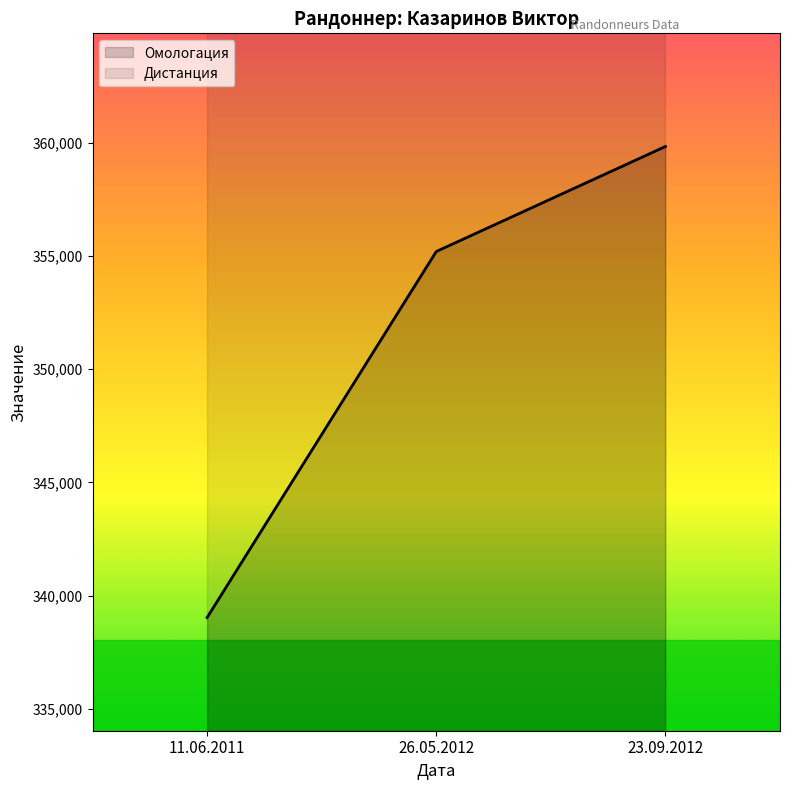

Is it true that the value at 23.09.2012 is 158355?

False